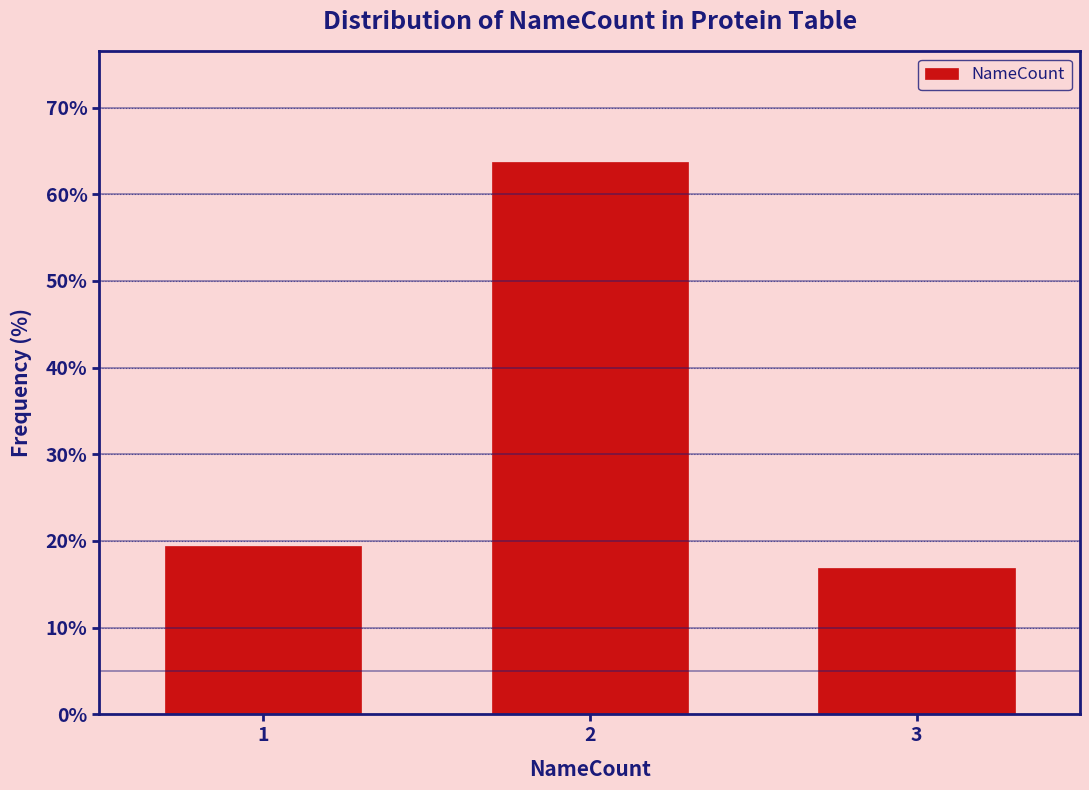

Which category has the lowest value across all series?

3